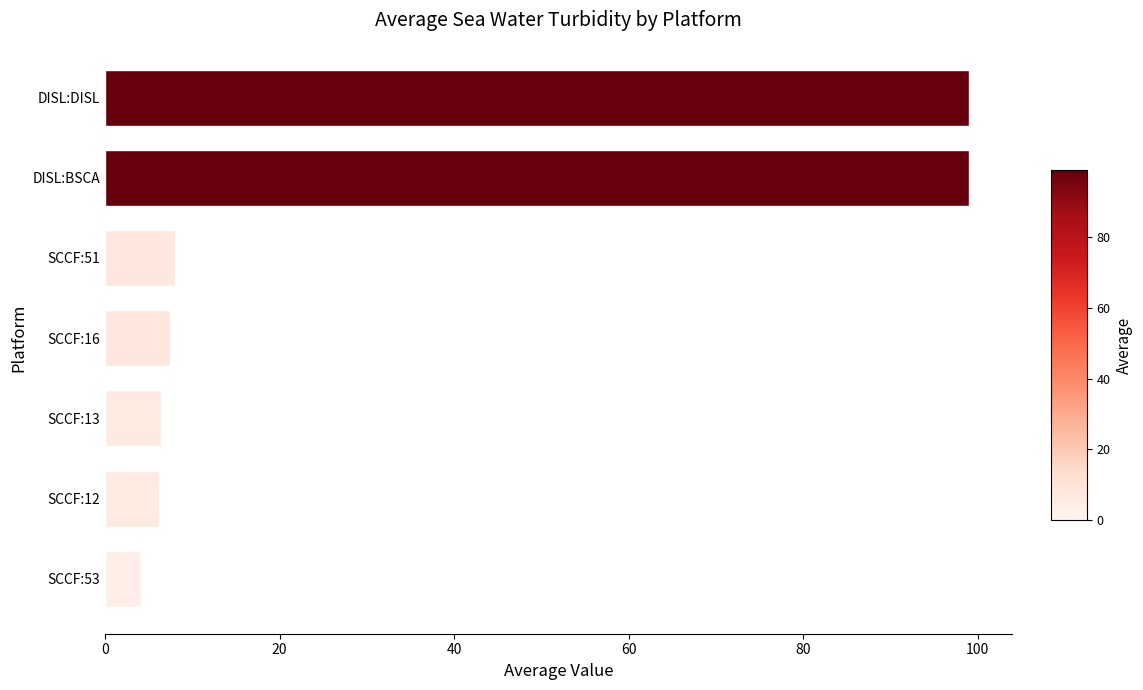

What is the label of the 2nd bar from the bottom?

SCCF:12